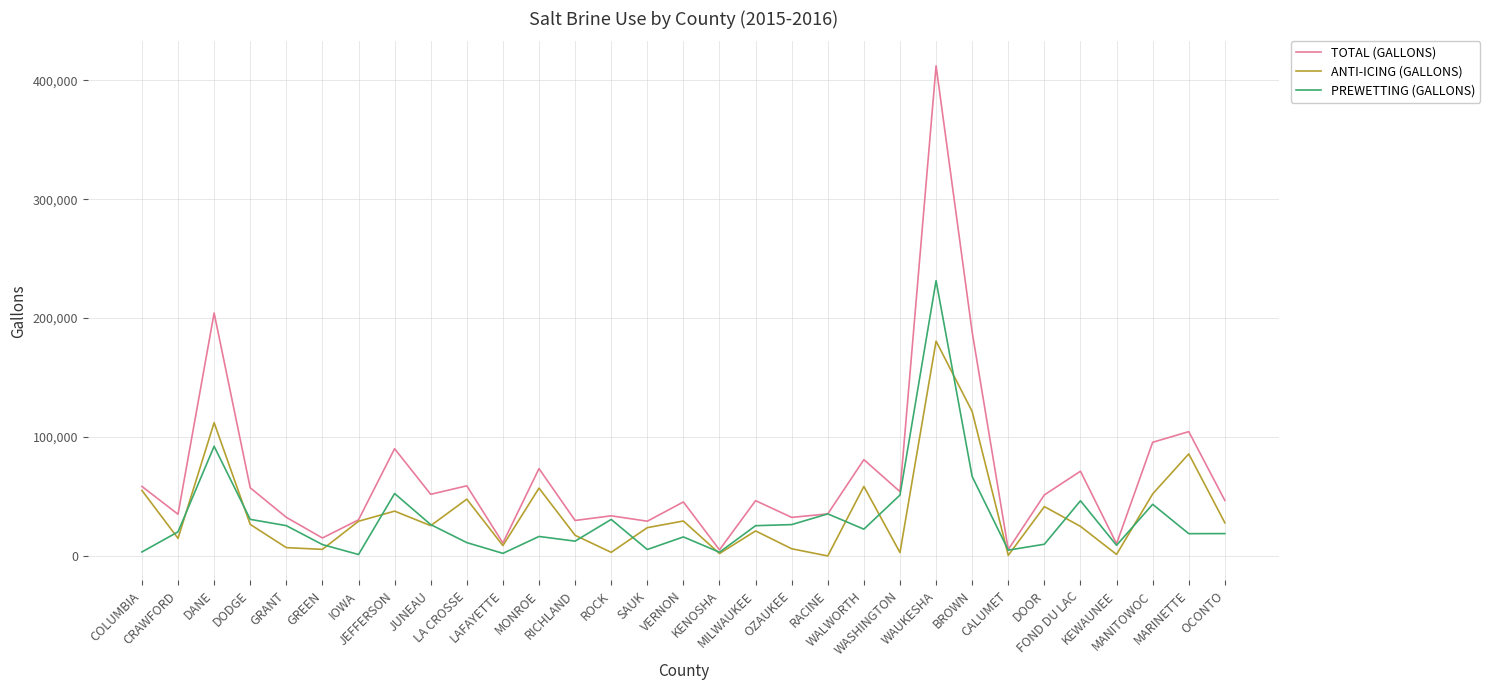

Which series has the widest spread of values?

TOTAL (GALLONS)